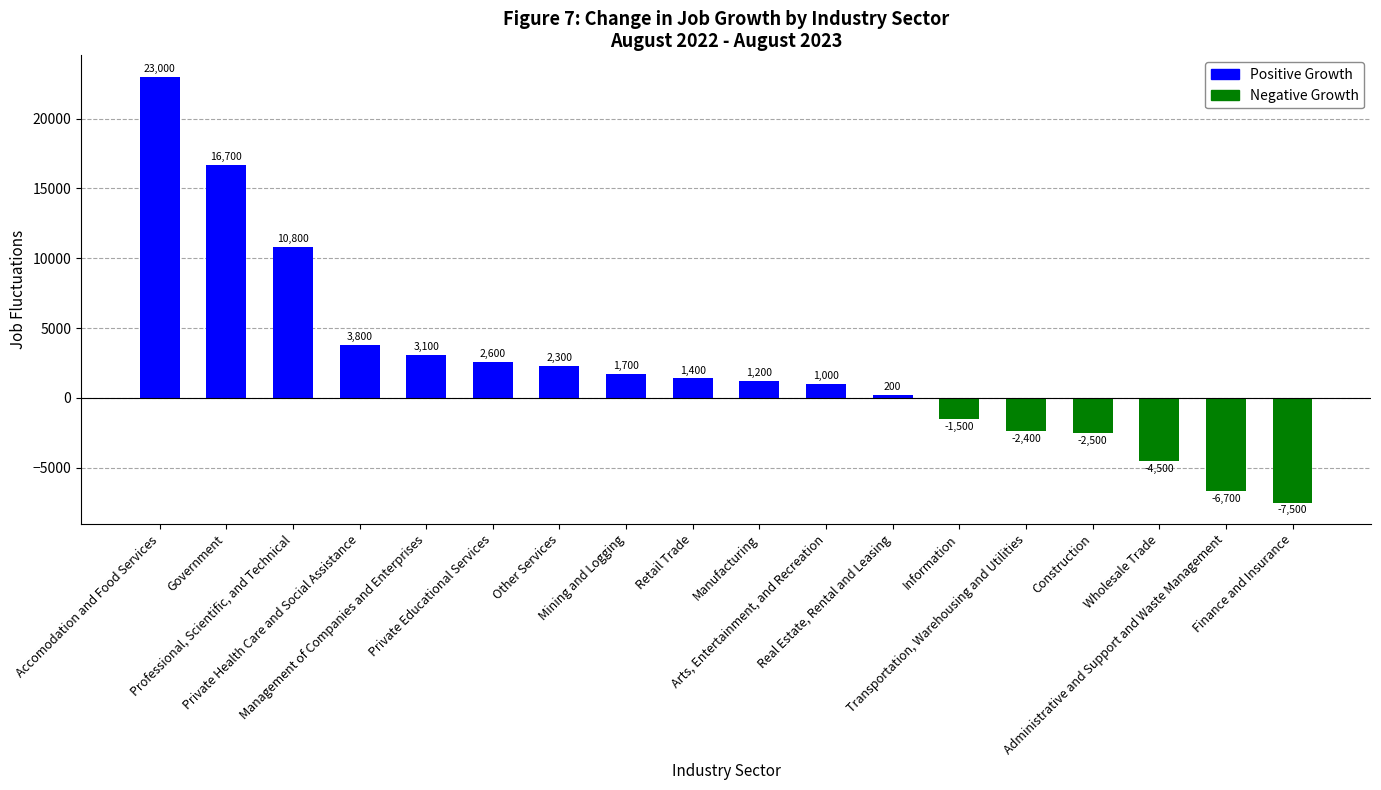

True or false: the data shows 200 at Real Estate, Rental and Leasing.

True